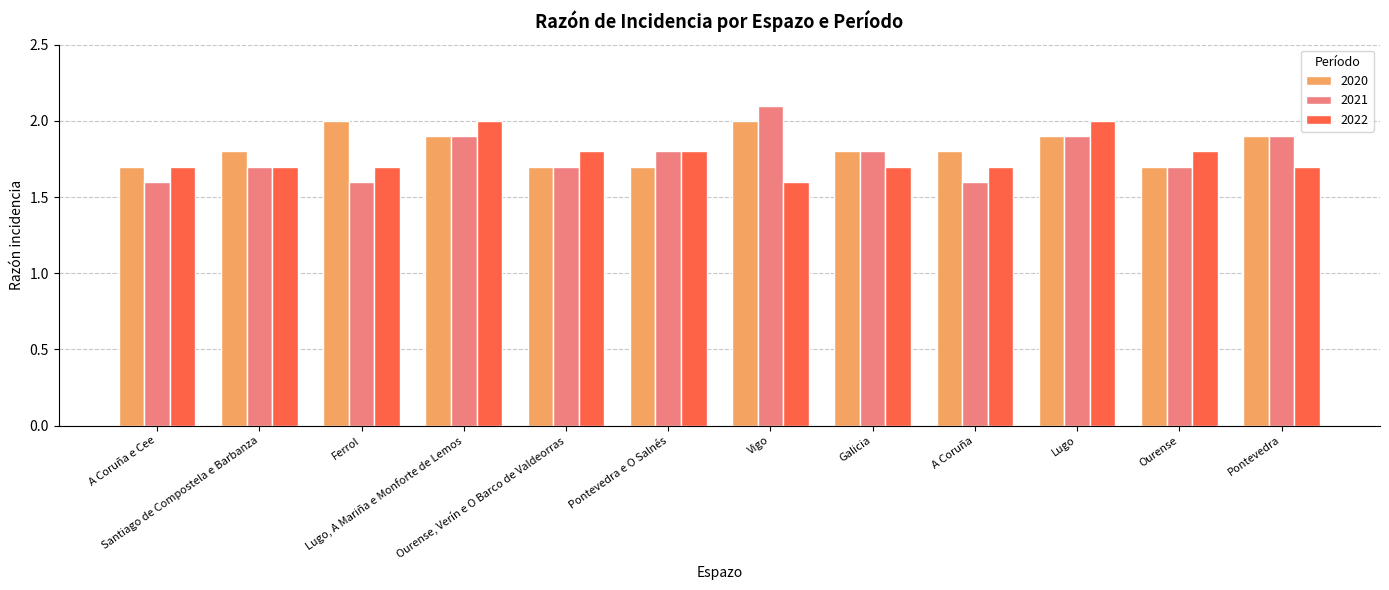

Reading left to right, extract all data points from this chart.

2020: 1.7	1.8	2.0	1.9	1.7	1.7	2.0	1.8	1.8	1.9	1.7	1.9
2021: 1.6	1.7	1.6	1.9	1.7	1.8	2.1	1.8	1.6	1.9	1.7	1.9
2022: 1.7	1.7	1.7	2.0	1.8	1.8	1.6	1.7	1.7	2.0	1.8	1.7